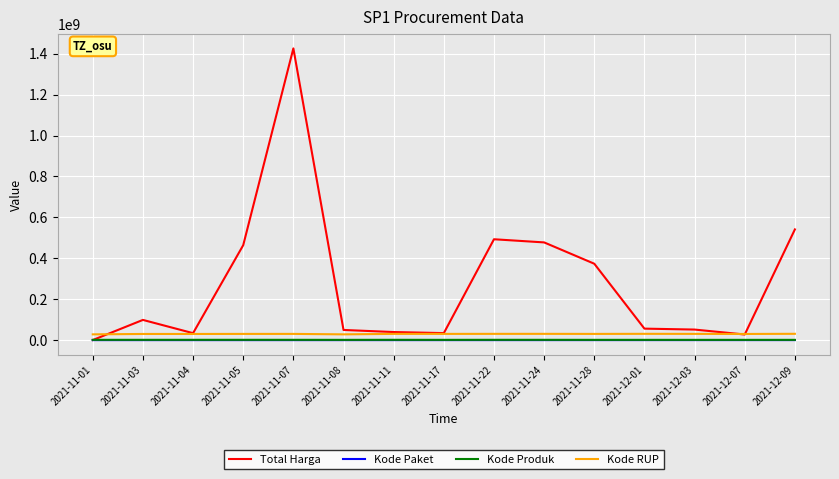

Which series has the widest spread of values?

Total Harga